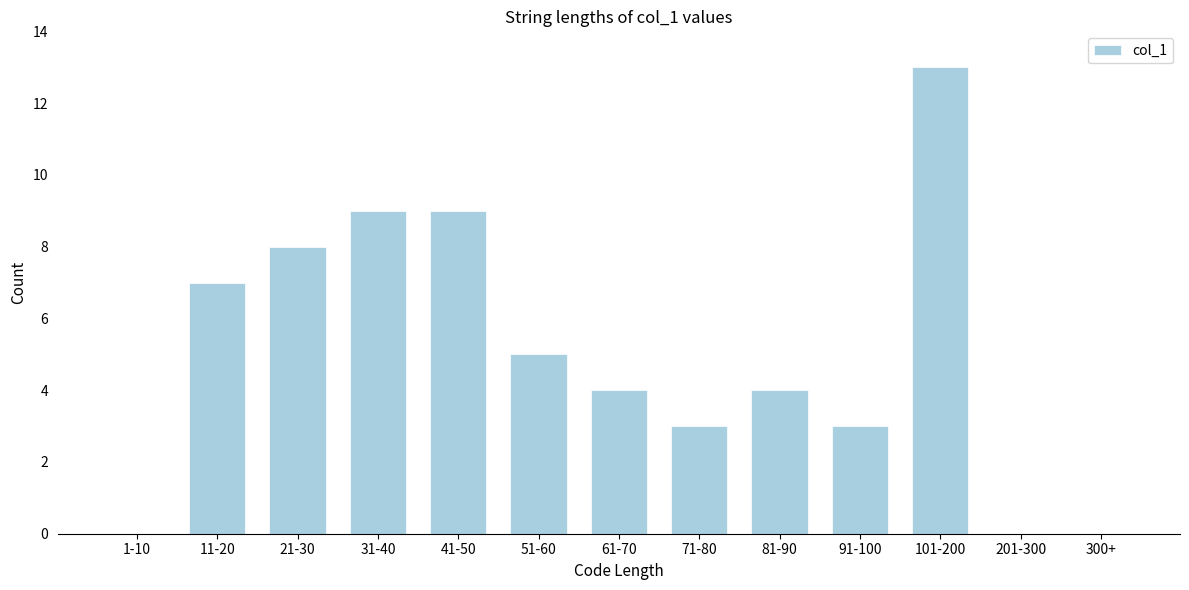

Reading left to right, list all the values displayed in this chart.

1-10=0	11-20=7	21-30=8	31-40=9	41-50=9	51-60=5	61-70=4	71-80=3	81-90=4	91-100=3	101-200=13	201-300=0	300+=0